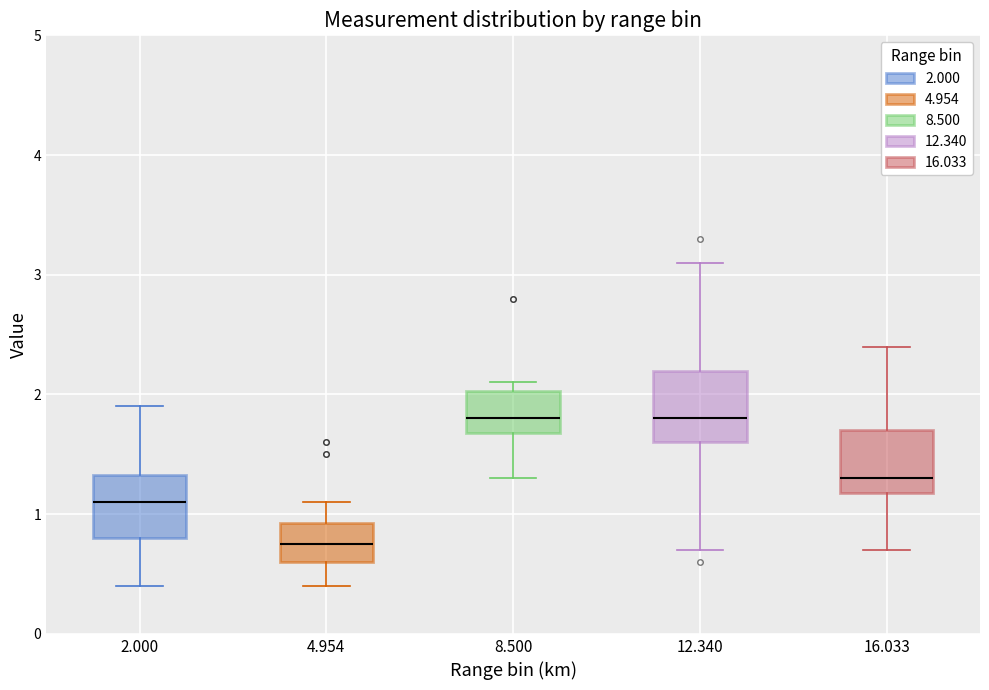

Reading left to right, read every box against the y-axis: the position of its median line, the range the box covers, and the ends of its whiskers. The values are not printed on the chart, so give them approximately, as read against the axis.

2.000: median 1.1, box 0.8 to 1.3, whiskers 0.4 to 1.9
4.954: median 0.8, box 0.6 to 0.9, whiskers 0.4 to 1.1
8.500: median 1.8, box 1.7 to 2.0, whiskers 1.3 to 2.1
12.340: median 1.8, box 1.6 to 2.2, whiskers 0.7 to 3.1
16.033: median 1.3, box 1.2 to 1.7, whiskers 0.7 to 2.4